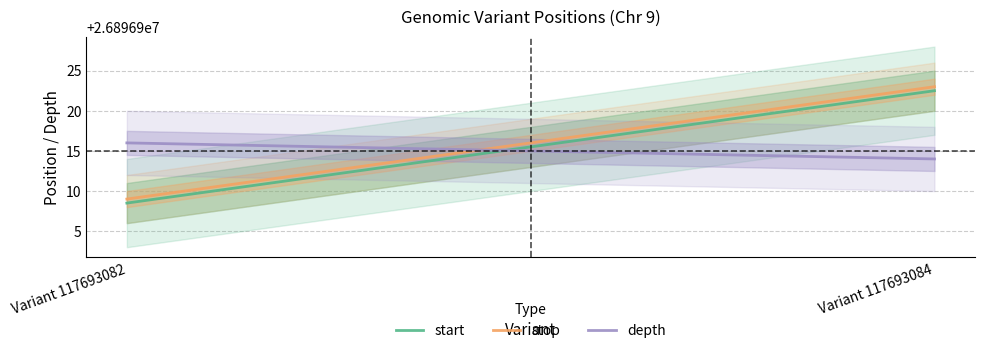

What are all the series names shown in the legend?

start, stop, depth